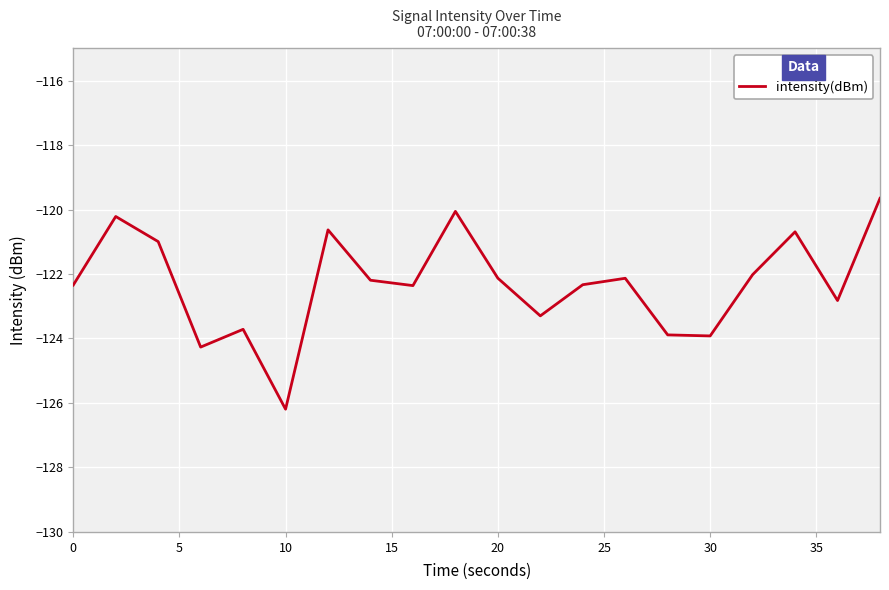

How many series are shown in this chart?

1